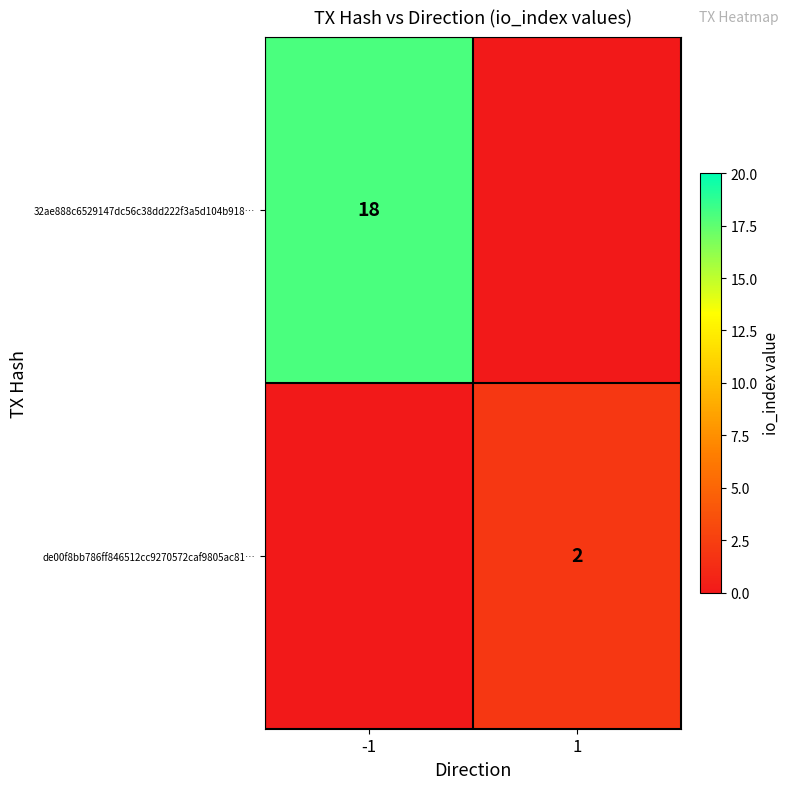

The 32ae888c6529147dc56c38dd222f3a5d104b918… series shows 18 at -1. True or false?

True